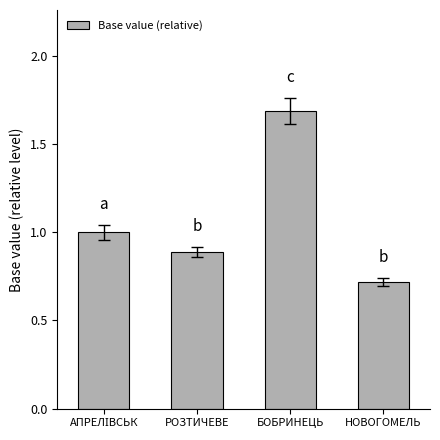

Is it true that the value at НОВОГОМЕЛЬ is 1.2?

False